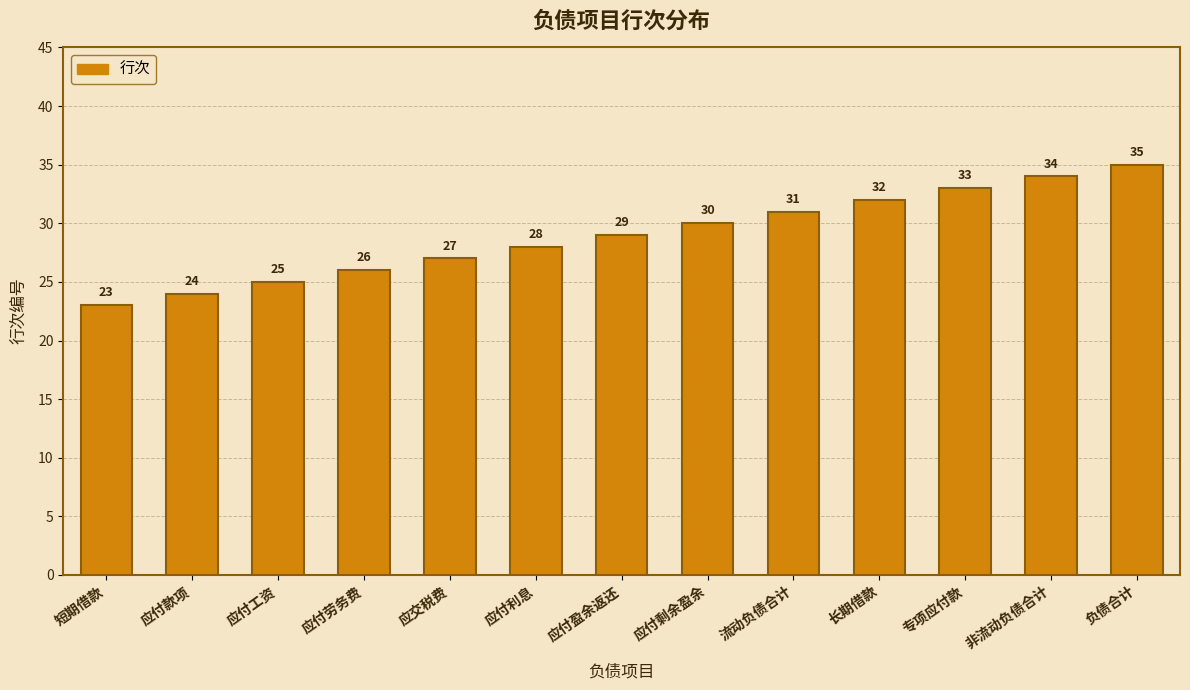

Reading left to right, list all the values displayed in this chart.

短期借款=23	应付款项=24	应付工资=25	应付劳务费=26	应交税费=27	应付利息=28	应付盈余返还=29	应付剩余盈余=30	流动负债合计=31	长期借款=32	专项应付款=33	非流动负债合计=34	负债合计=35